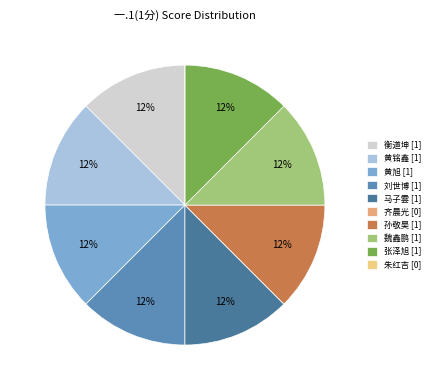

Which category has the smallest portion of the pie?

齐晨光